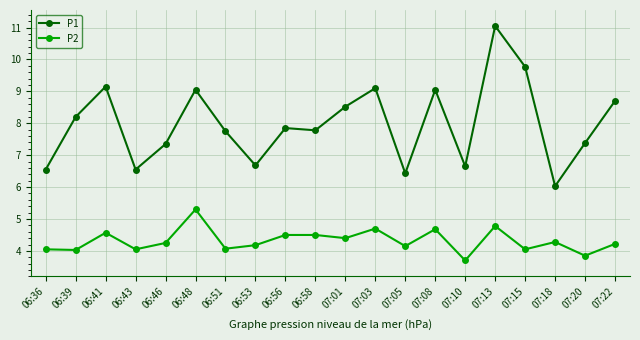

What is the average value of the P2 series?

4.3